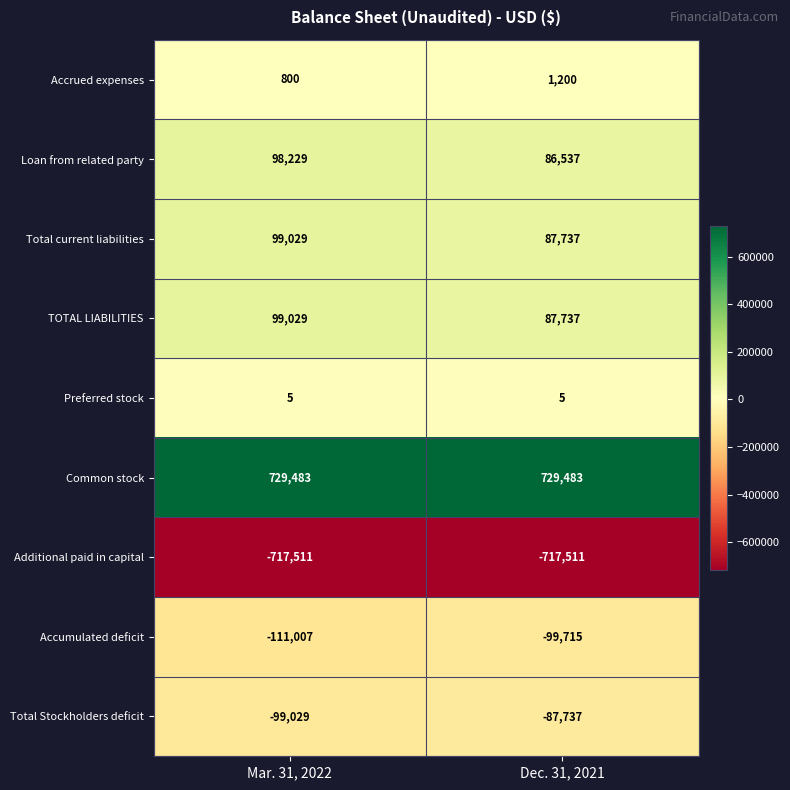

Read the Total Stockholders deficit value at Dec. 31, 2021.

-87737